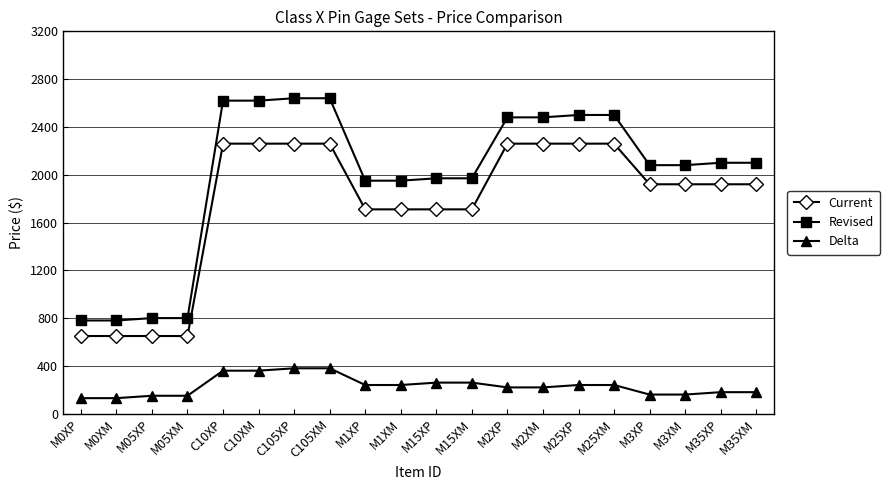

What is the sum of the Delta values at M2XM and M15XP?

480